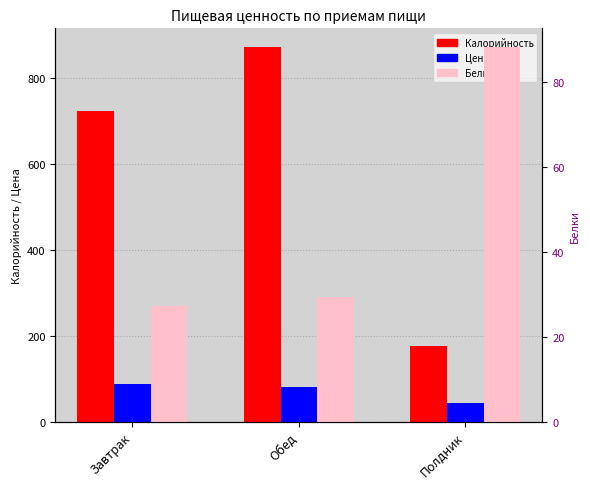

How many groups of bars are there?

3